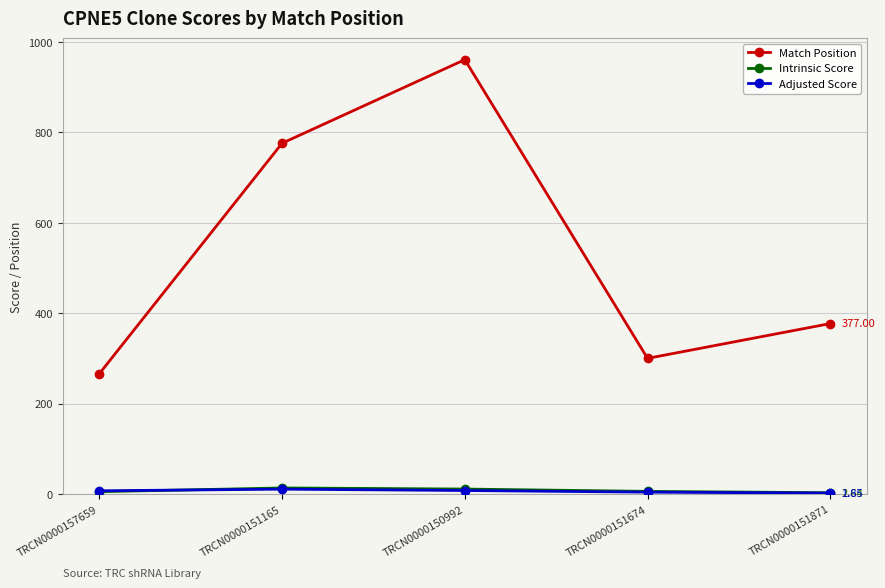

How many data points in Intrinsic Score are above 5?

3